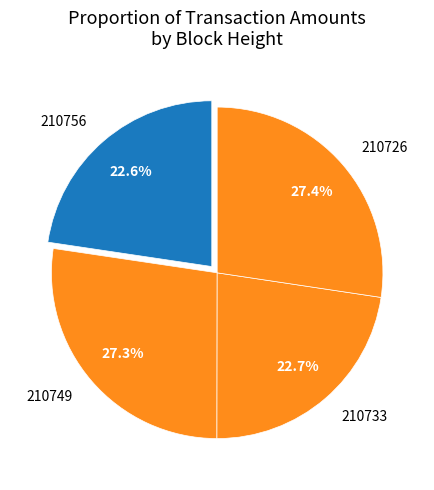

Between 210756 and 210726, which is larger?

210726